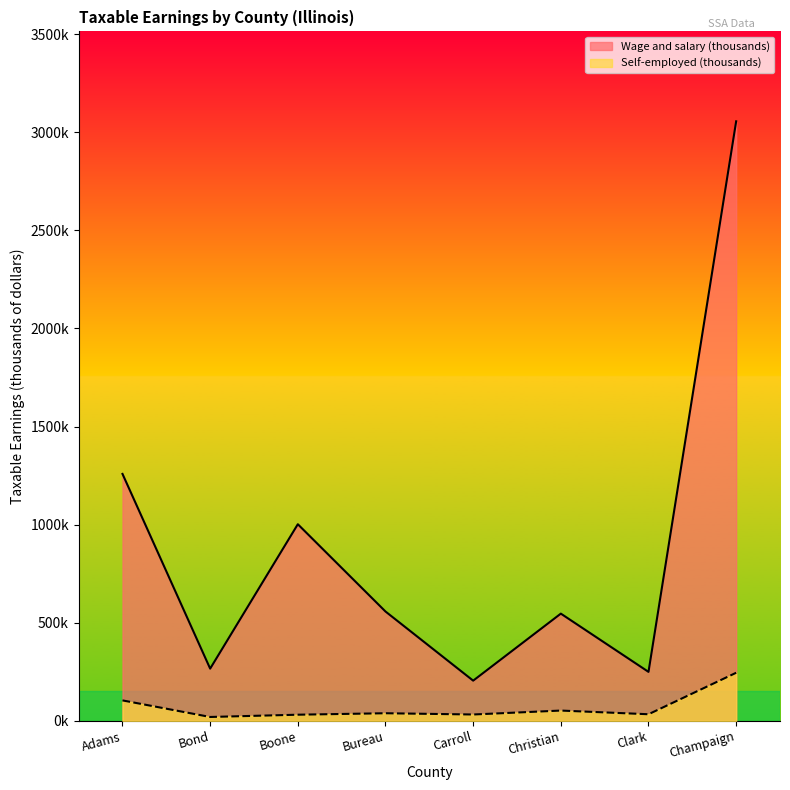

Which category has the highest value in the Wage and salary (thousands) series?

Champaign